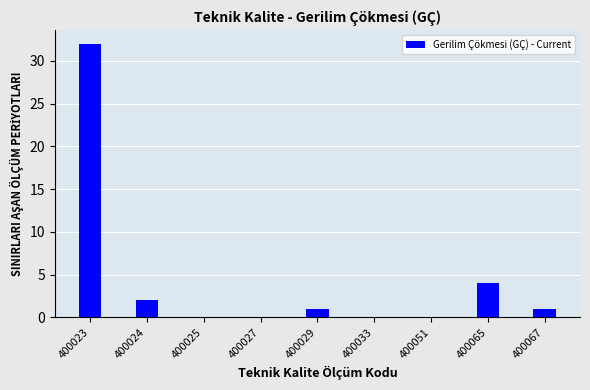

What is the sum of all values?

40